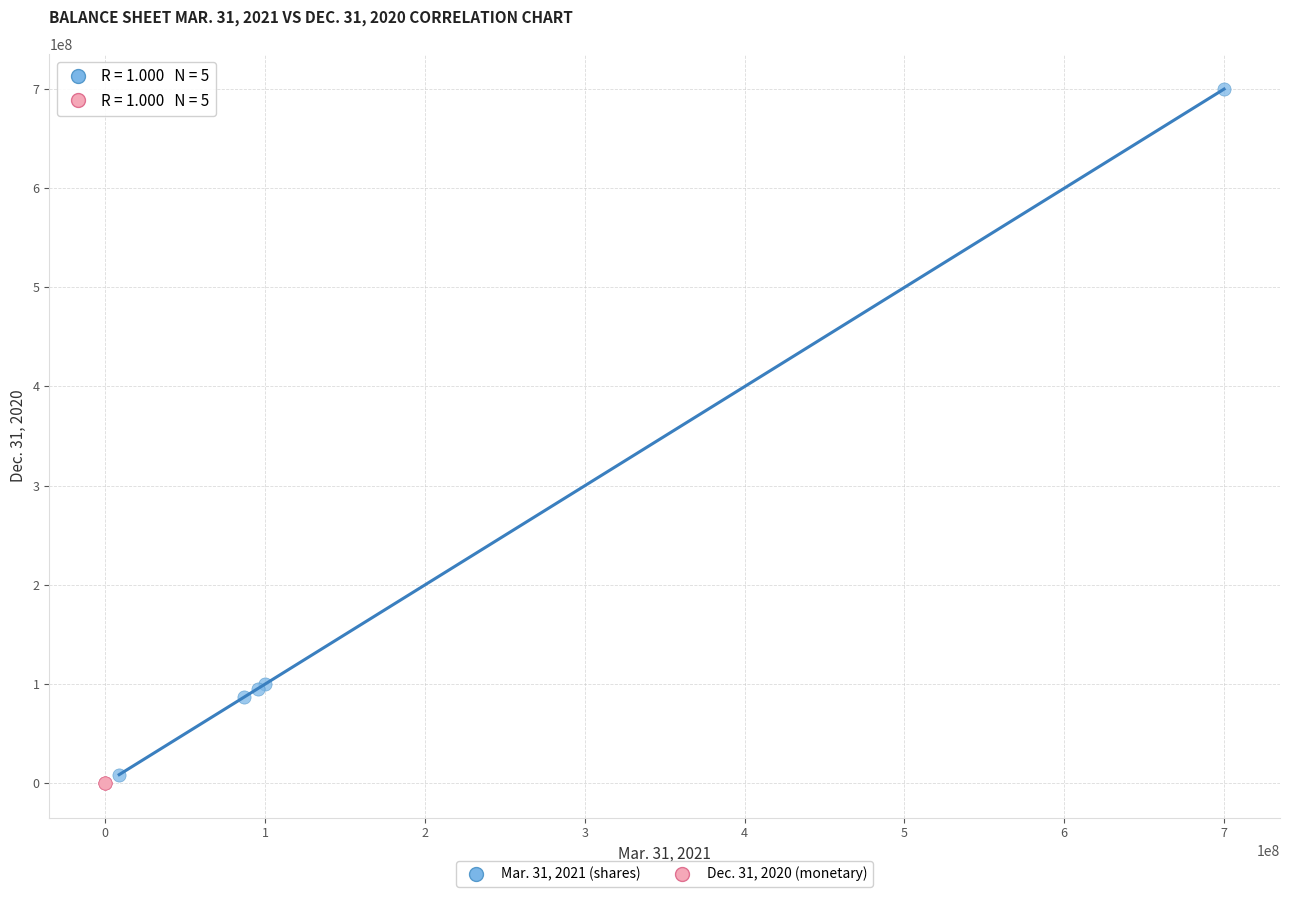

Which series has the largest Y range (max minus min)?

Mar. 31, 2021 (shares)